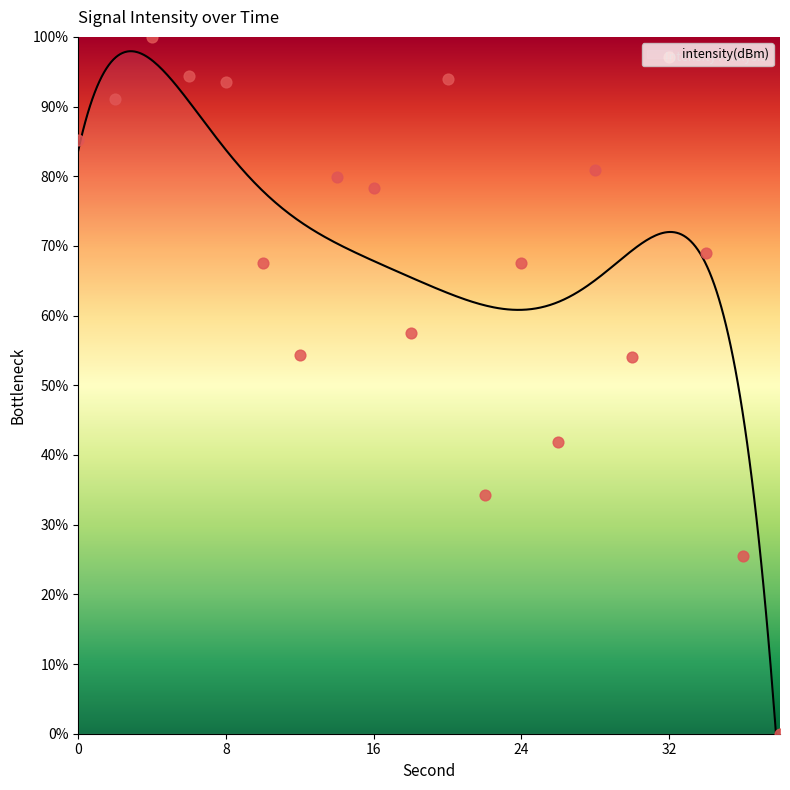

Which has a higher value, 12 or 2?

2